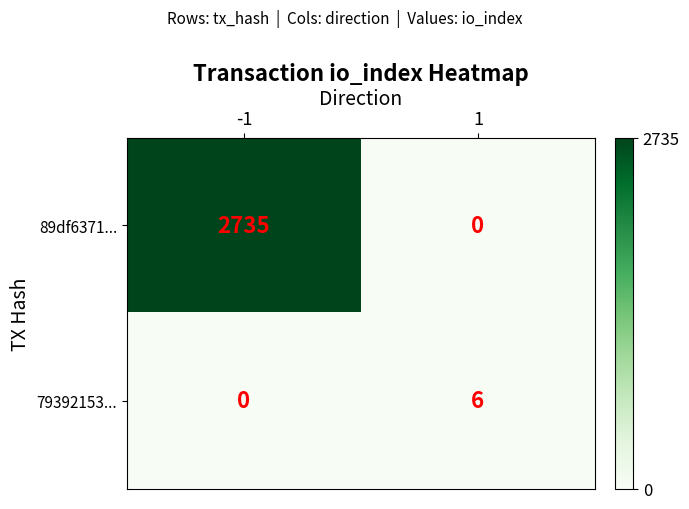

Reading right to left, what are all the values shown in this chart?

89df6371...: 1=0	-1=2735
79392153...: 1=6	-1=0